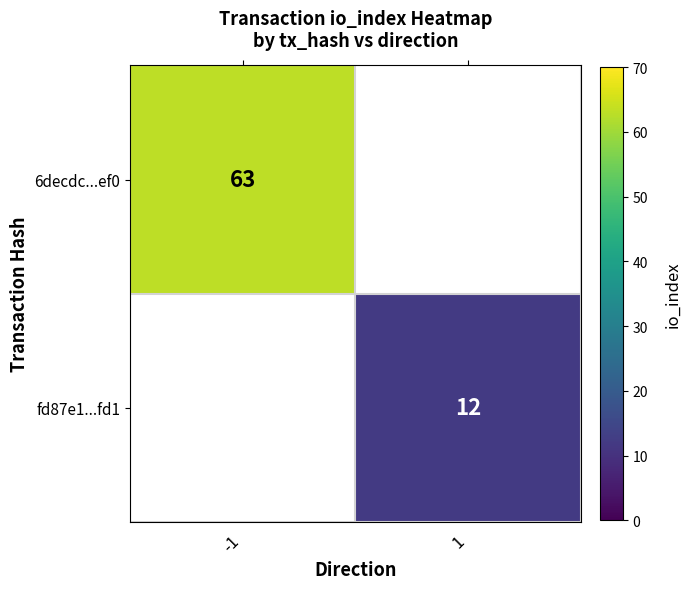

At which label does fd87e1...fd1 reach its peak?

-1